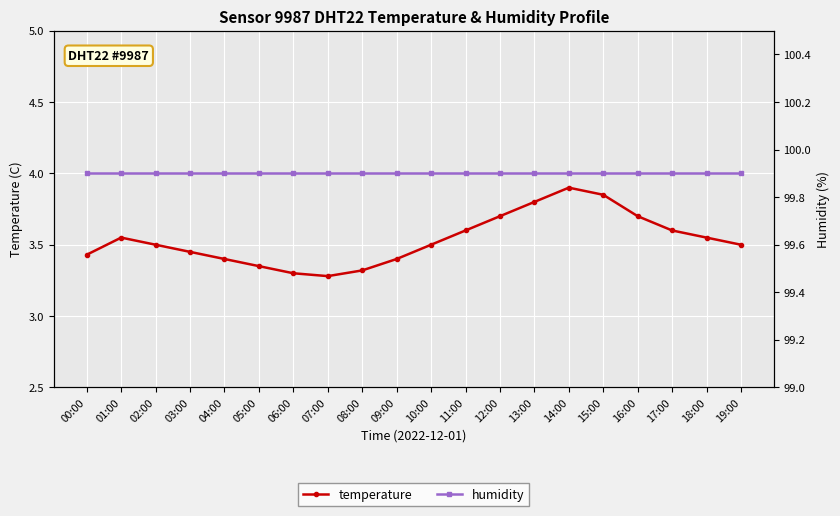

True or false: temperature and humidity intersect in this chart.

False